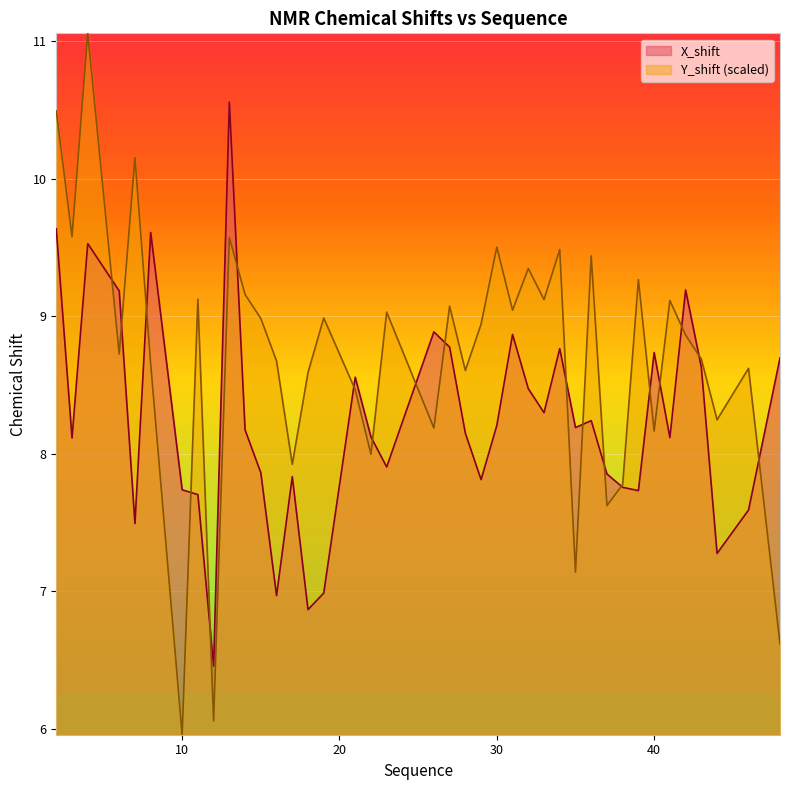

What is the average value of the Y_shift series?

8.7